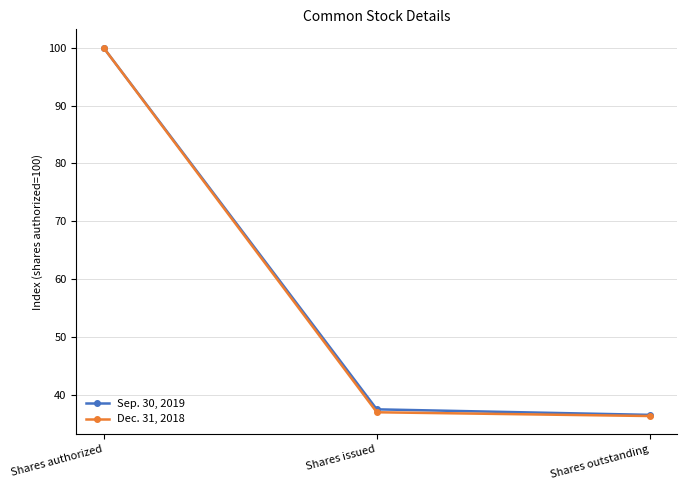

List the labels in order of Dec. 31, 2018 value, largest first.

Shares authorized, Shares issued, Shares outstanding